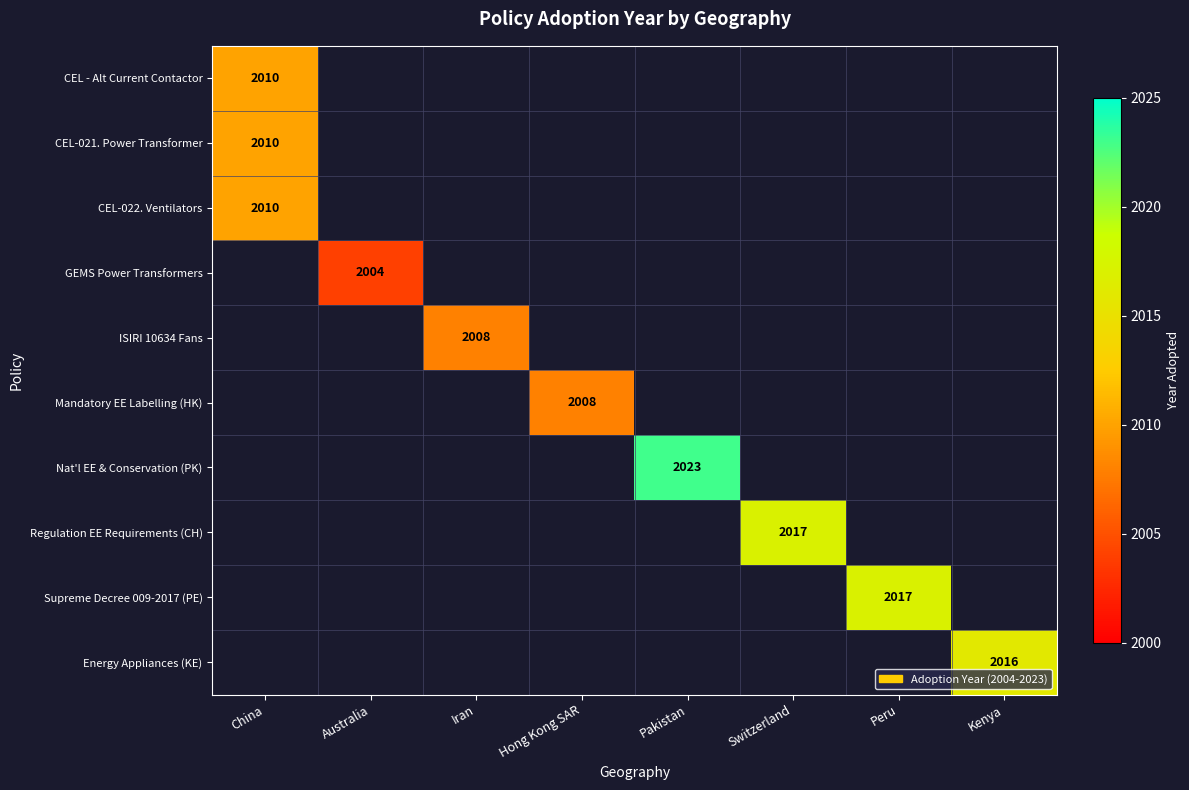

How many categories are shown in the chart?

8